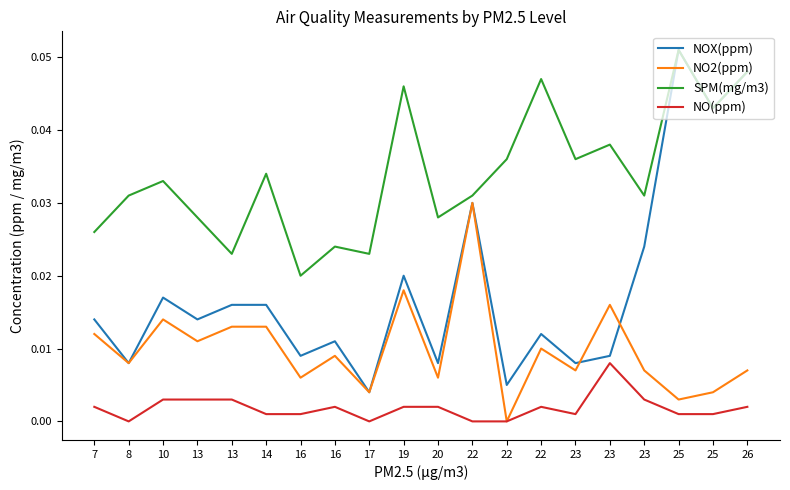

Is the value of NO2(ppm) at 26 greater than the value of NO(ppm) at 23?

Yes